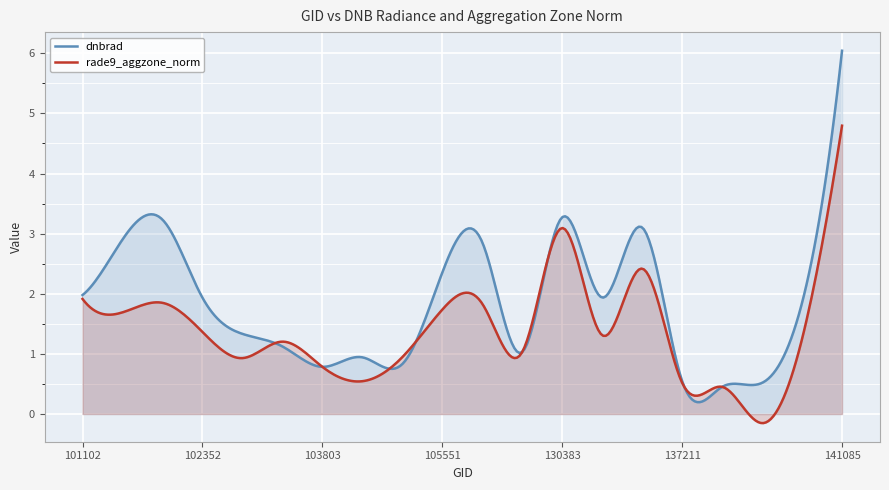

What is the total value across all series at 133842?

3.2